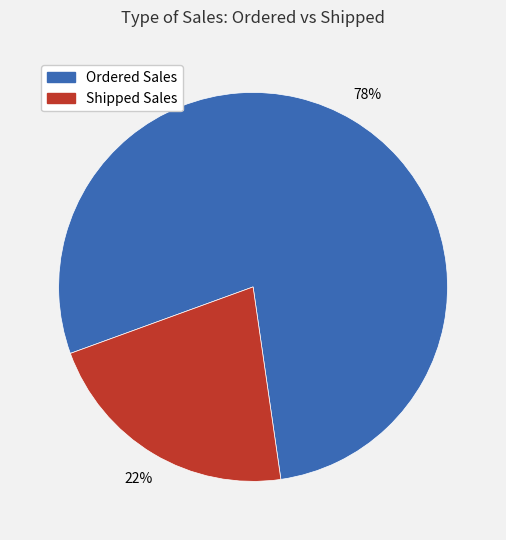

Count the number of slices in the pie.

2